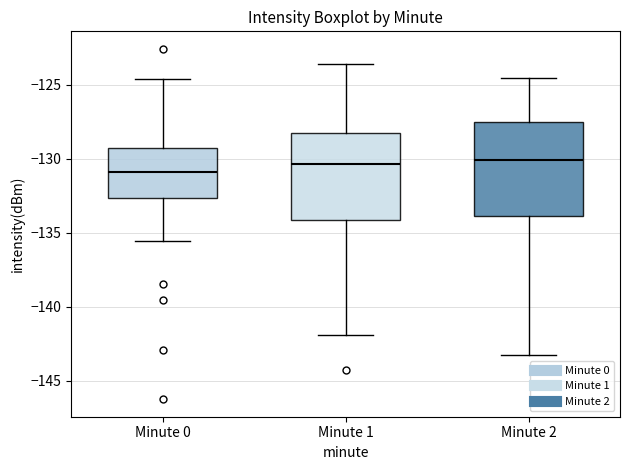

Reading left to right, read every box against the y-axis: the position of its median line, the range the box covers, and the ends of its whiskers. The values are not printed on the chart, so give them approximately, as read against the axis.

Minute 0: median -131.0, box -132.5 to -129.5, whiskers -135.5 to -124.5
Minute 1: median -130.5, box -134.0 to -128.5, whiskers -142.0 to -123.5
Minute 2: median -130.0, box -134.0 to -127.5, whiskers -143.5 to -124.5